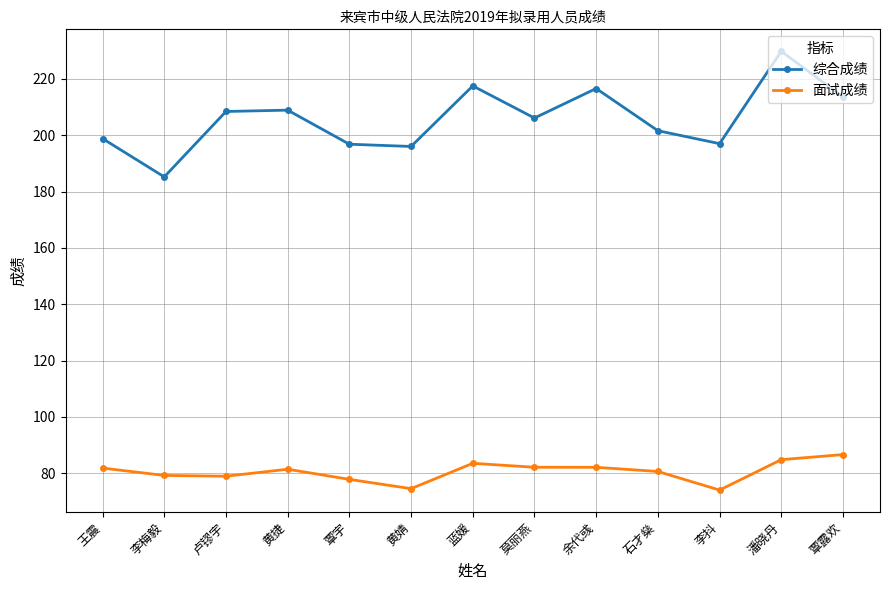

Is the value of 面试成绩 at 潘晓丹 greater than the value of 综合成绩 at 石才燊?

No